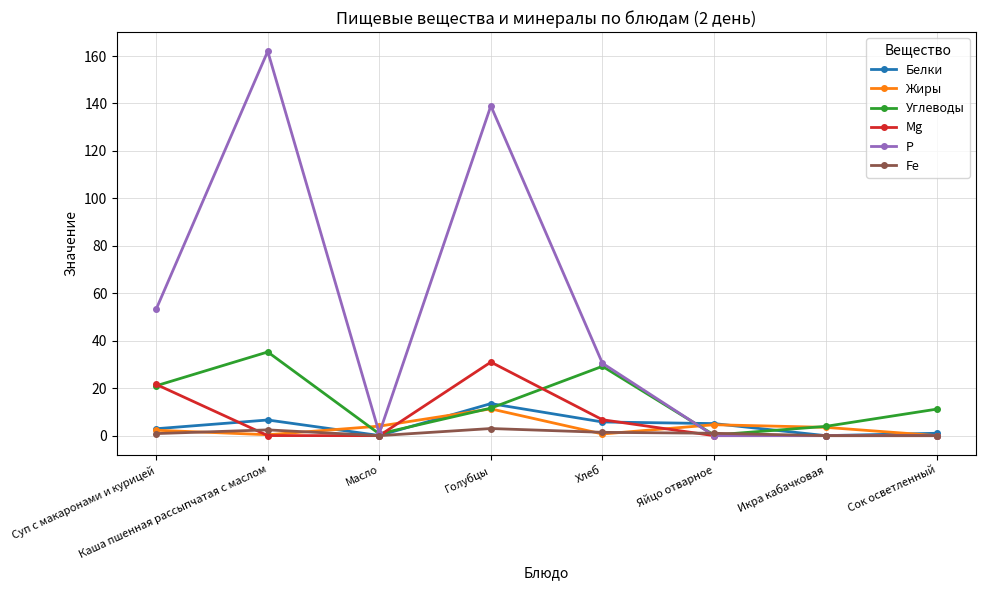

At which label does Белки reach its peak?

Голубцы